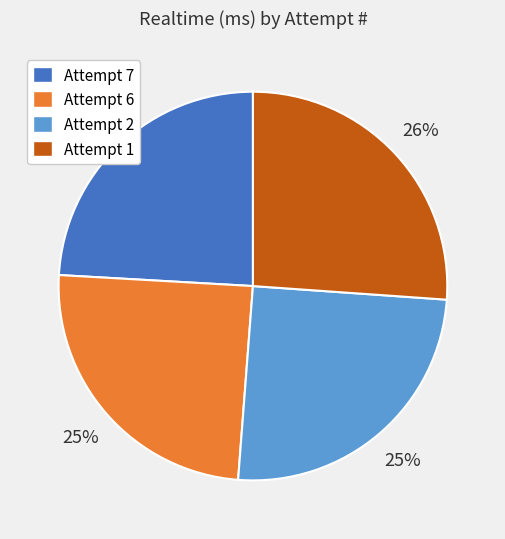

The Attempt 2 slice represents 25% of the pie. True or false?

True